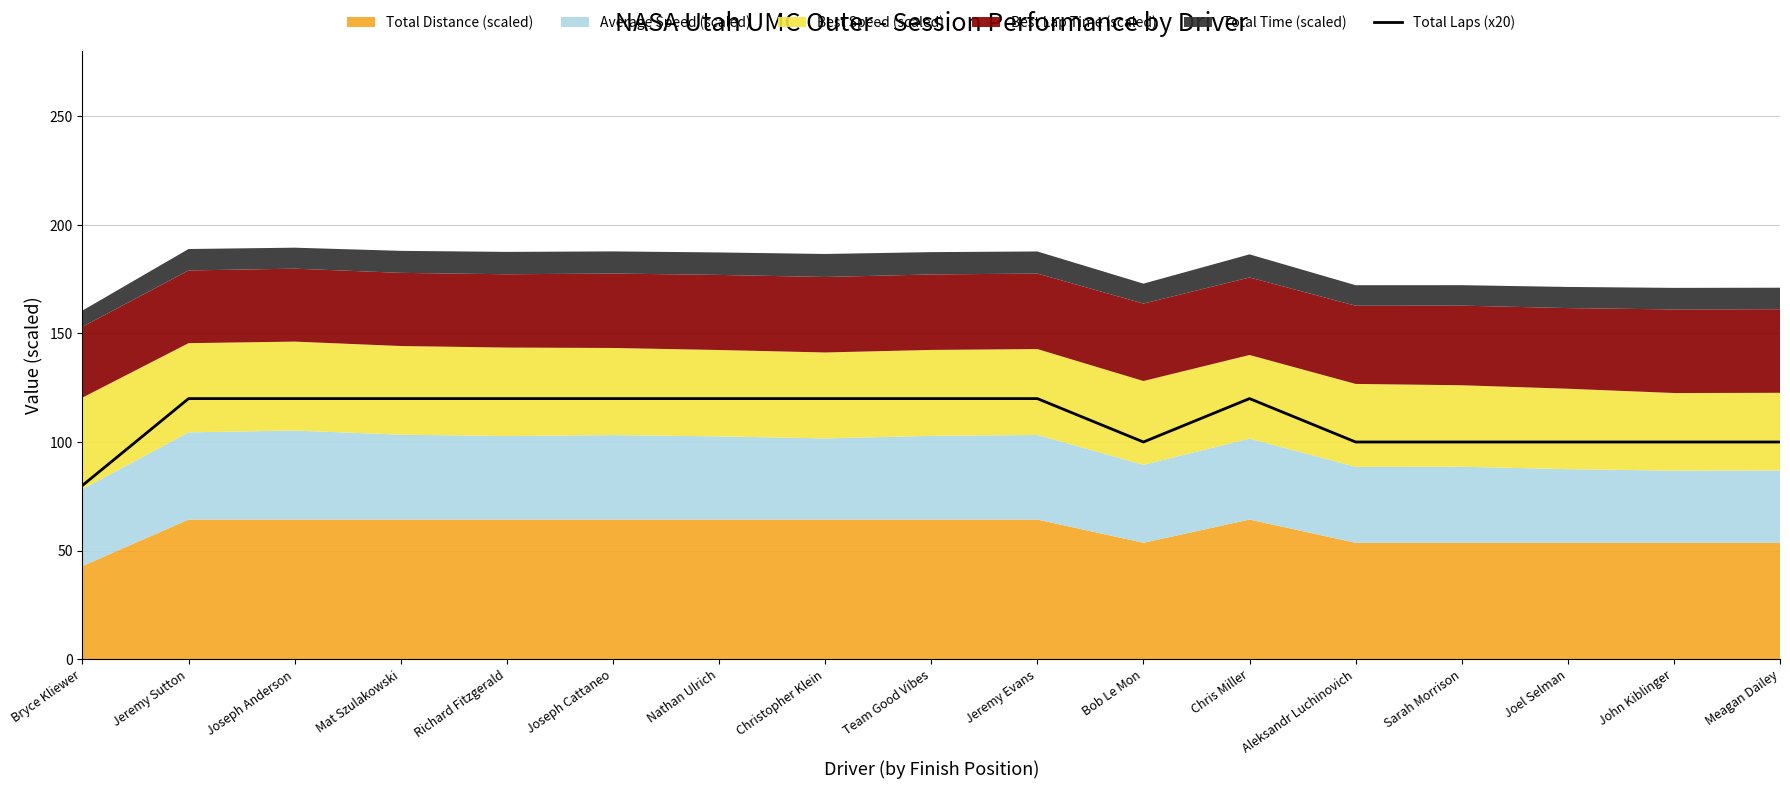

What position from the right is Richard Fitzgerald?

13